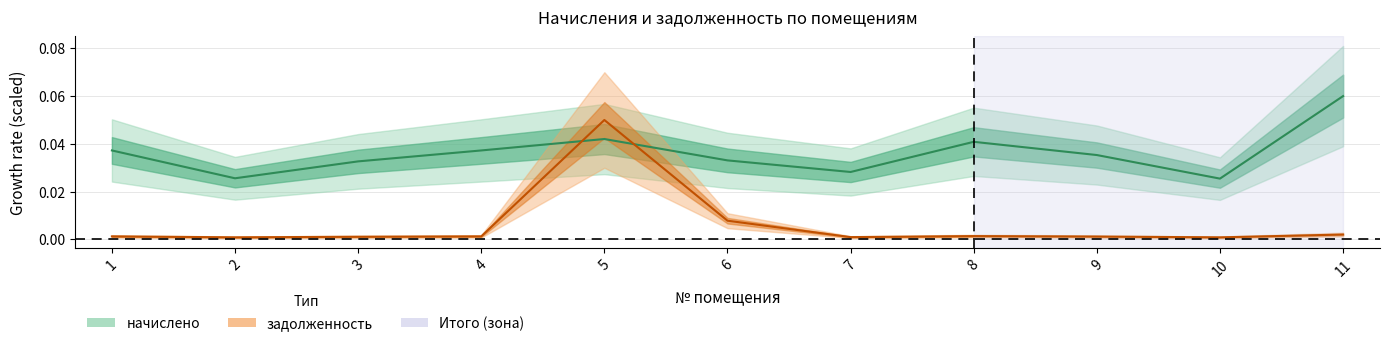

Rank the series by their average value, from lowest to highest.

задолженность, начислено